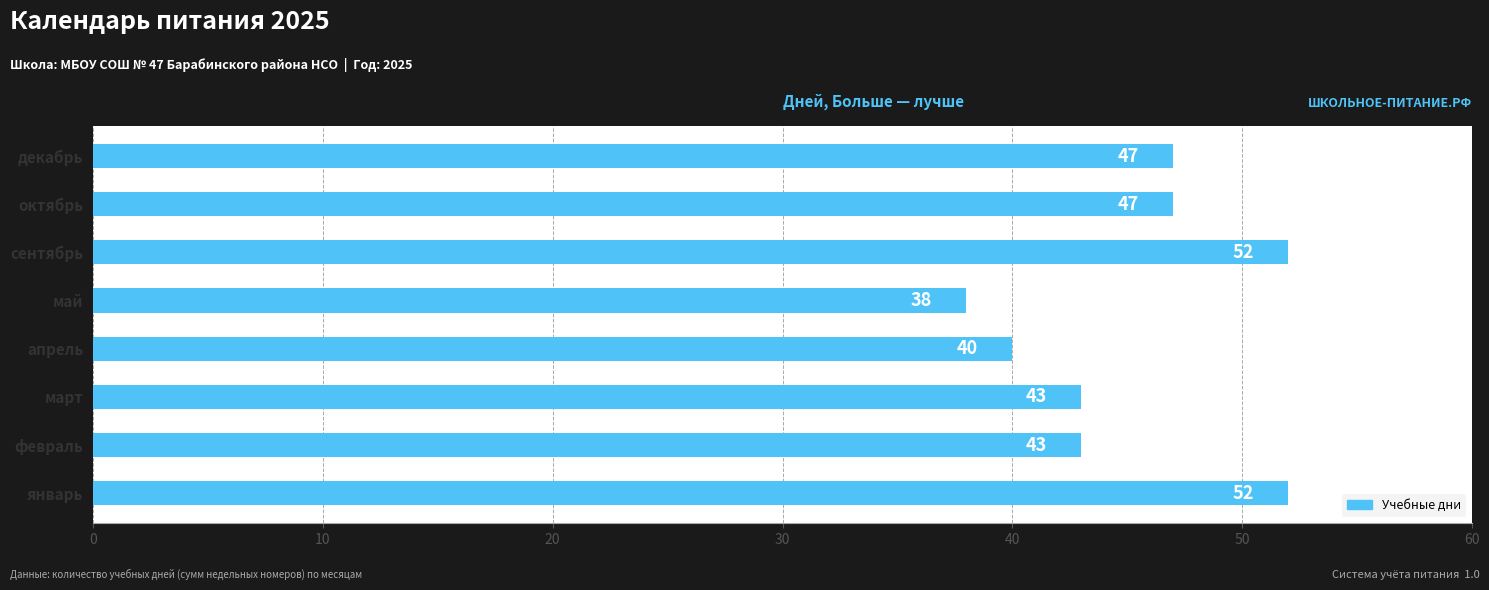

How many categories are shown in the chart?

8